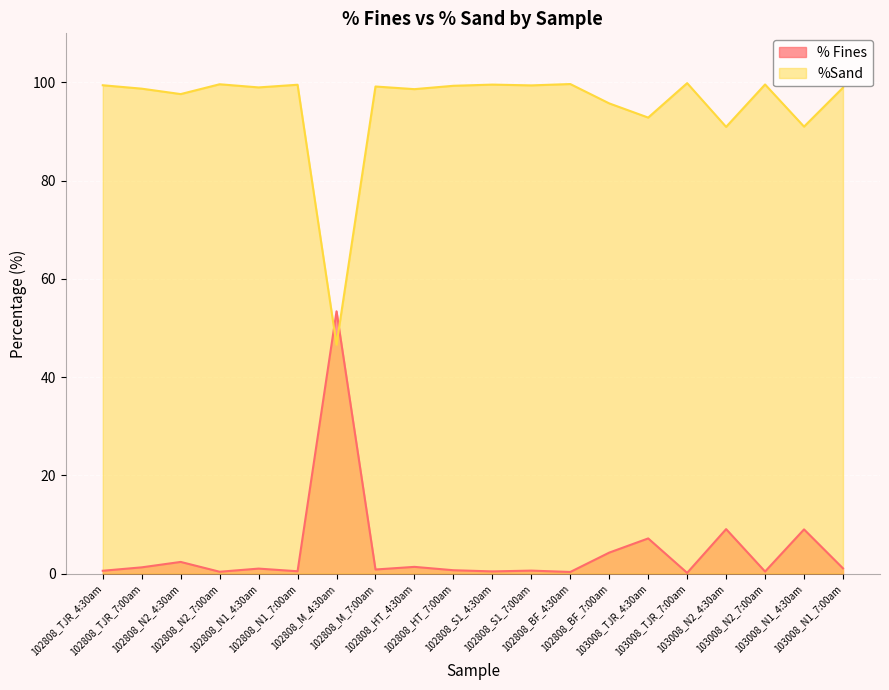

What is the label of the 20th point from the left?

103008_N1_7:00am